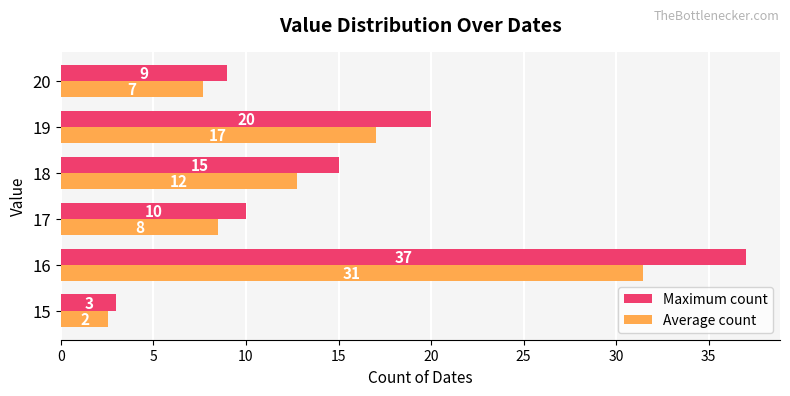

Which series has the largest total across all categories?

Maximum count